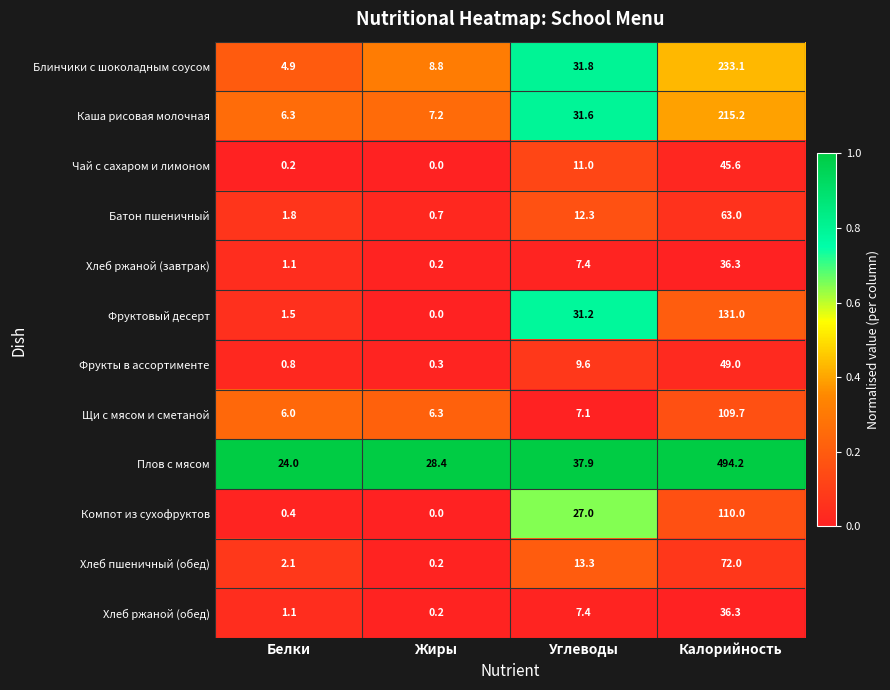

How many data points in Плов с мясом are less than 37?

2